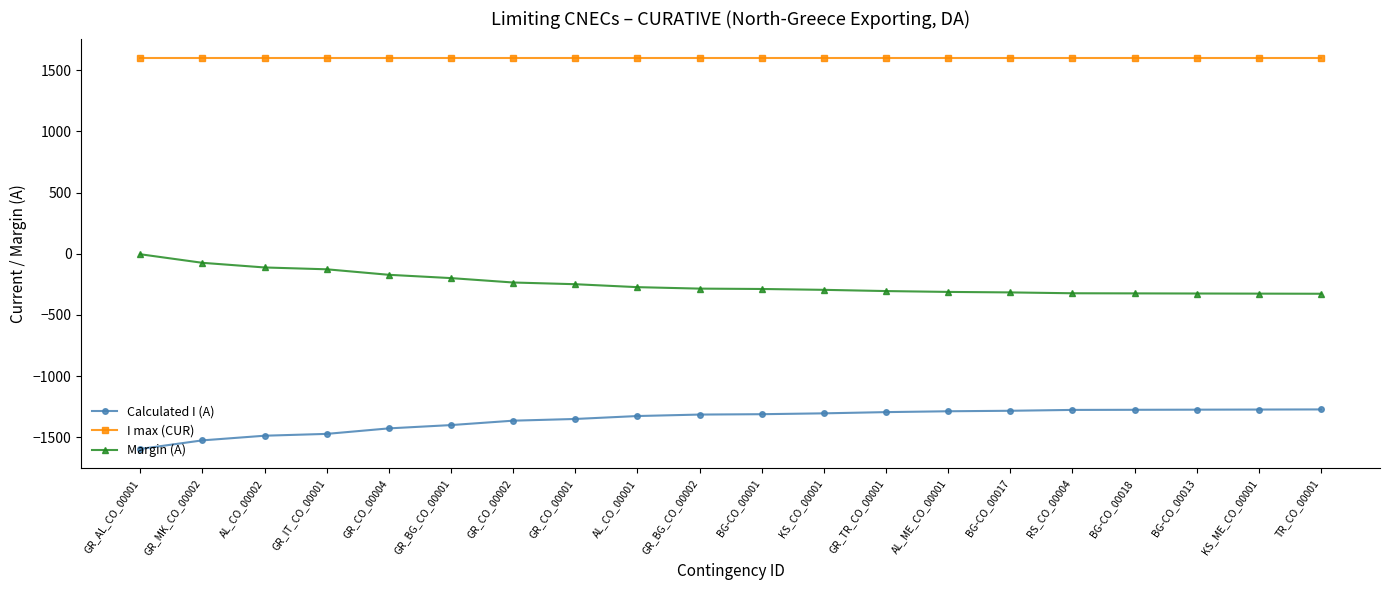

What position from the right is TR_CO_00001?

1